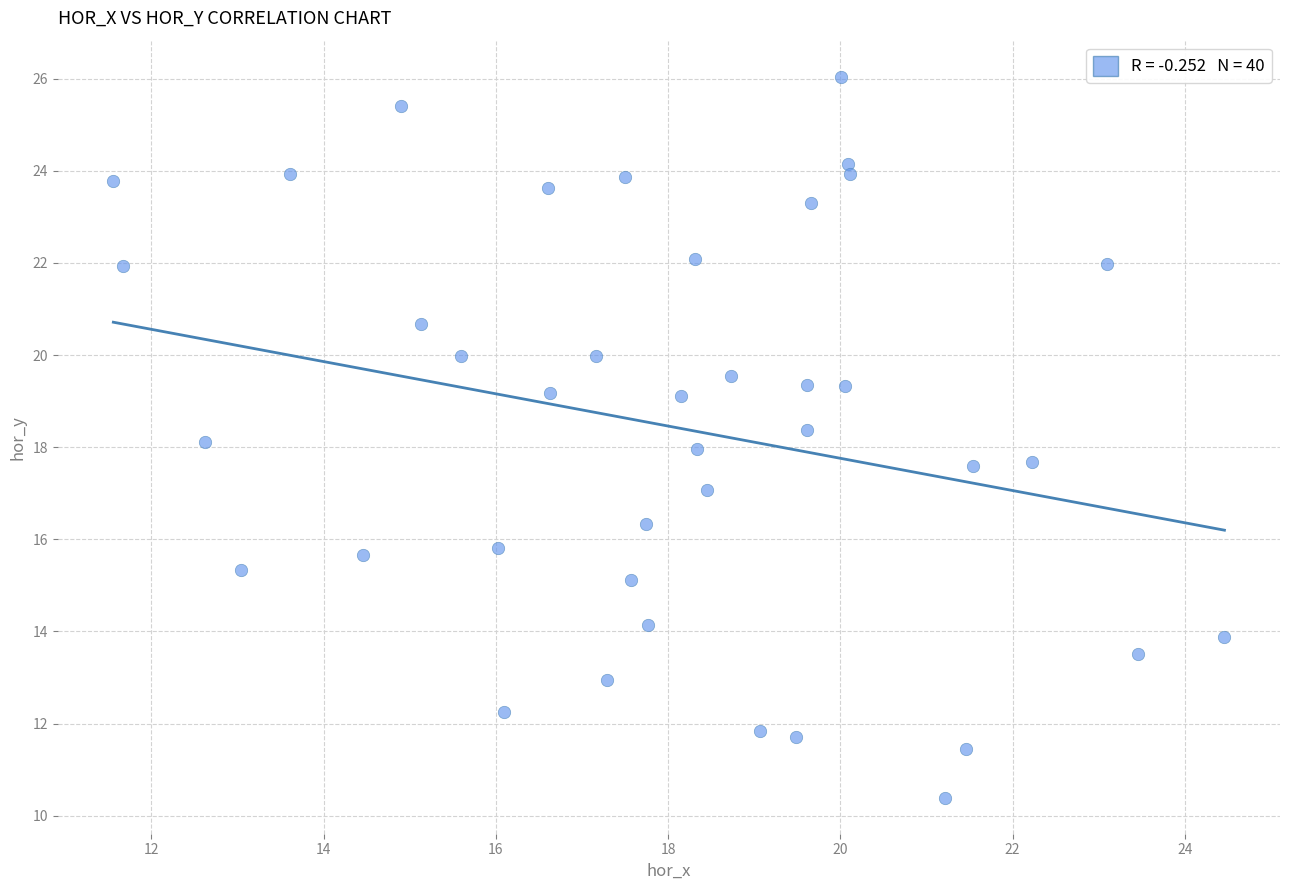

What is the range of Y values (max minus min)?

15.7